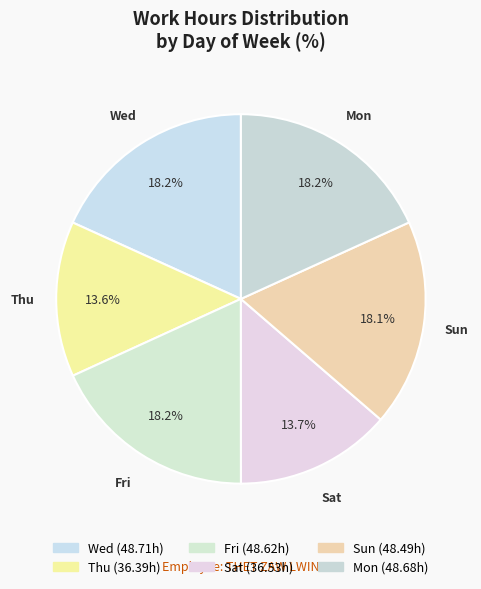

Does any single category account for the majority?

No